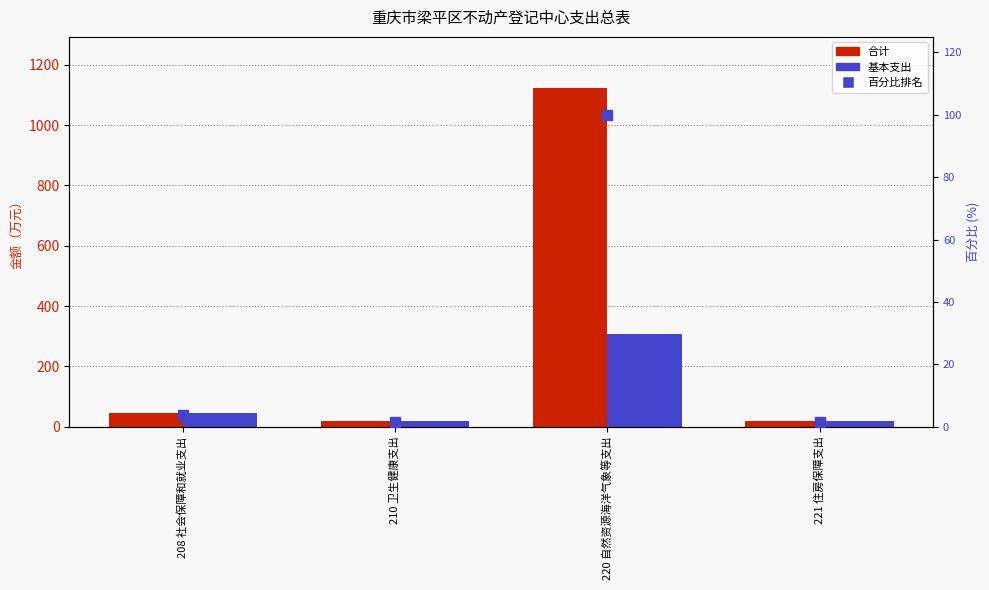

At which category is the sum across all series the highest?

220 自然资源海洋气象等支出